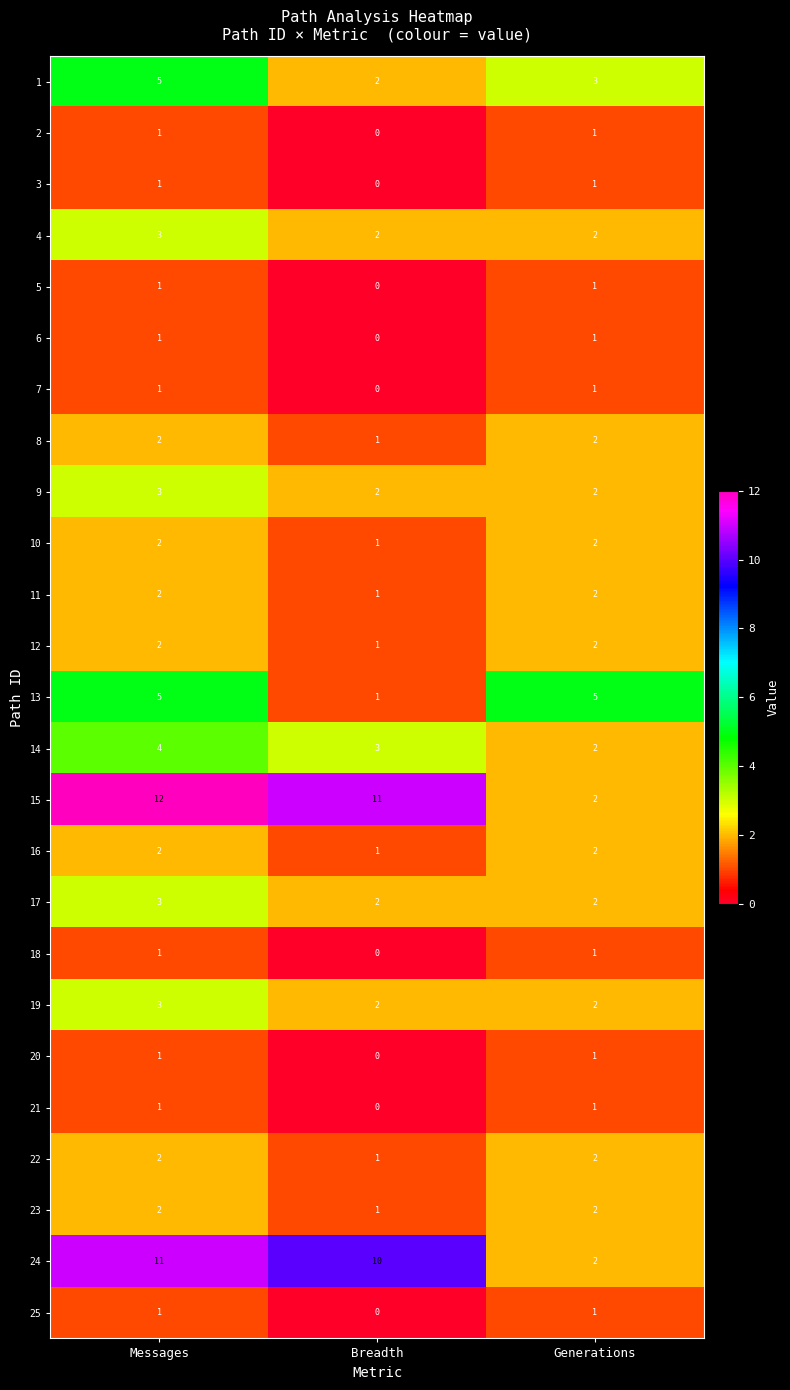

What is the difference between the highest and lowest values at Generations?

4